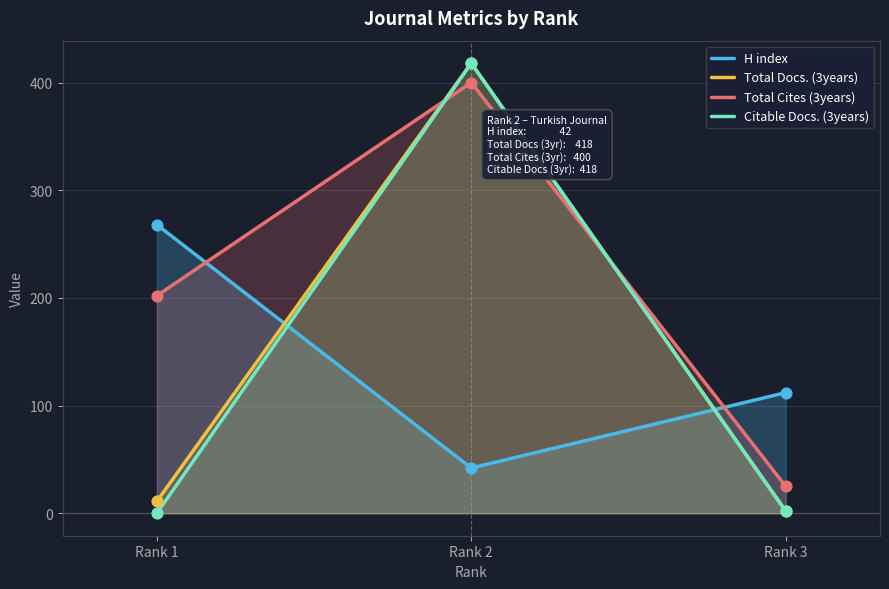

At which category is the sum across all series the highest?

Rank 2